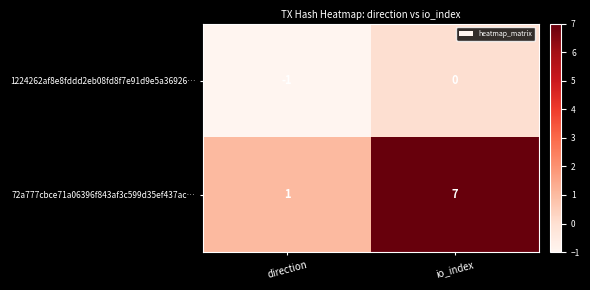

Which series has the largest total across all categories?

72a777cbce71a06396f843af3c599d35ef437ac…